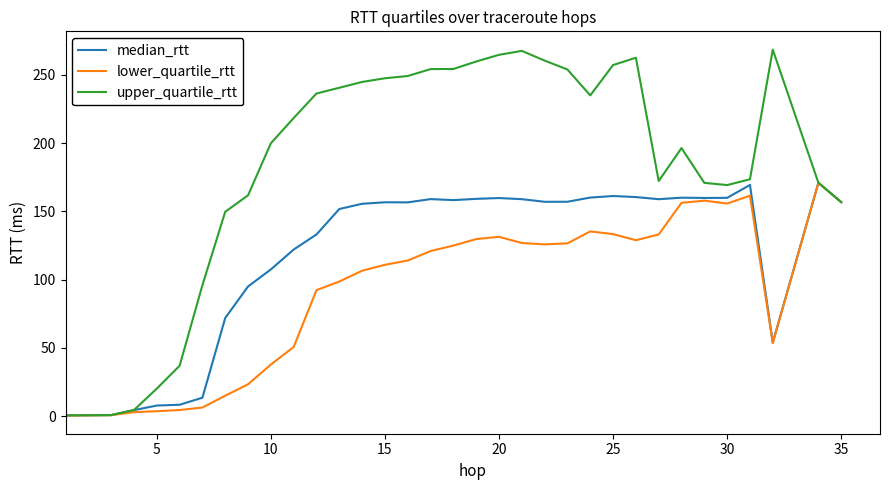

List the series in order of their overall mean, highest first.

upper_quartile_rtt, median_rtt, lower_quartile_rtt